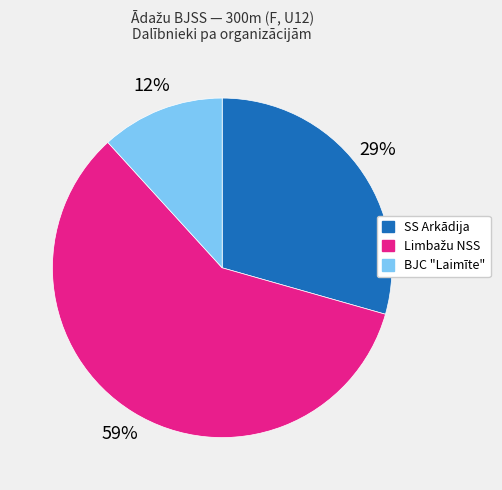

Is there any slice that represents more than half of the pie?

Yes